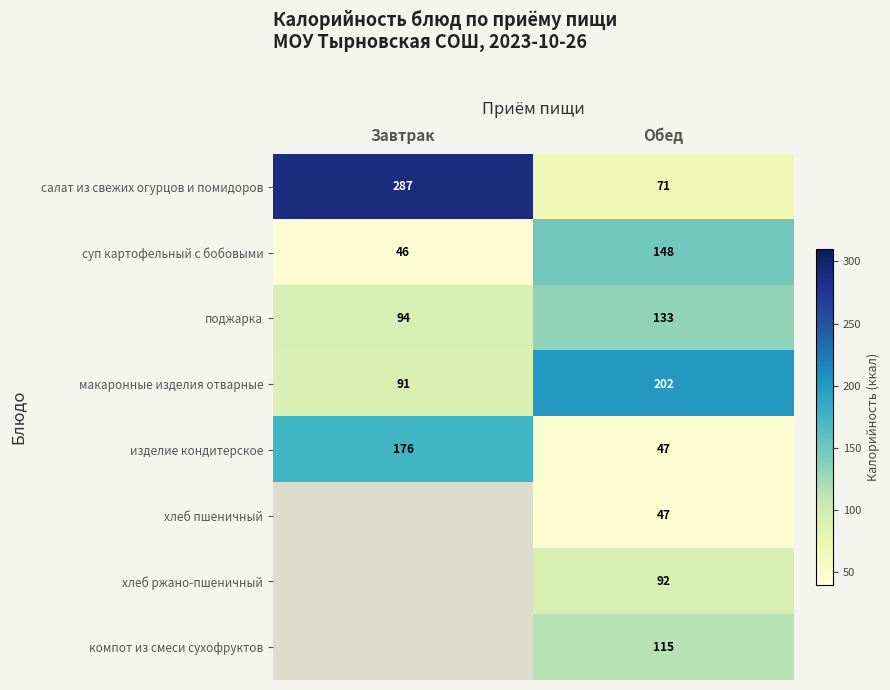

At how many categories does at least one series exceed 243?

1